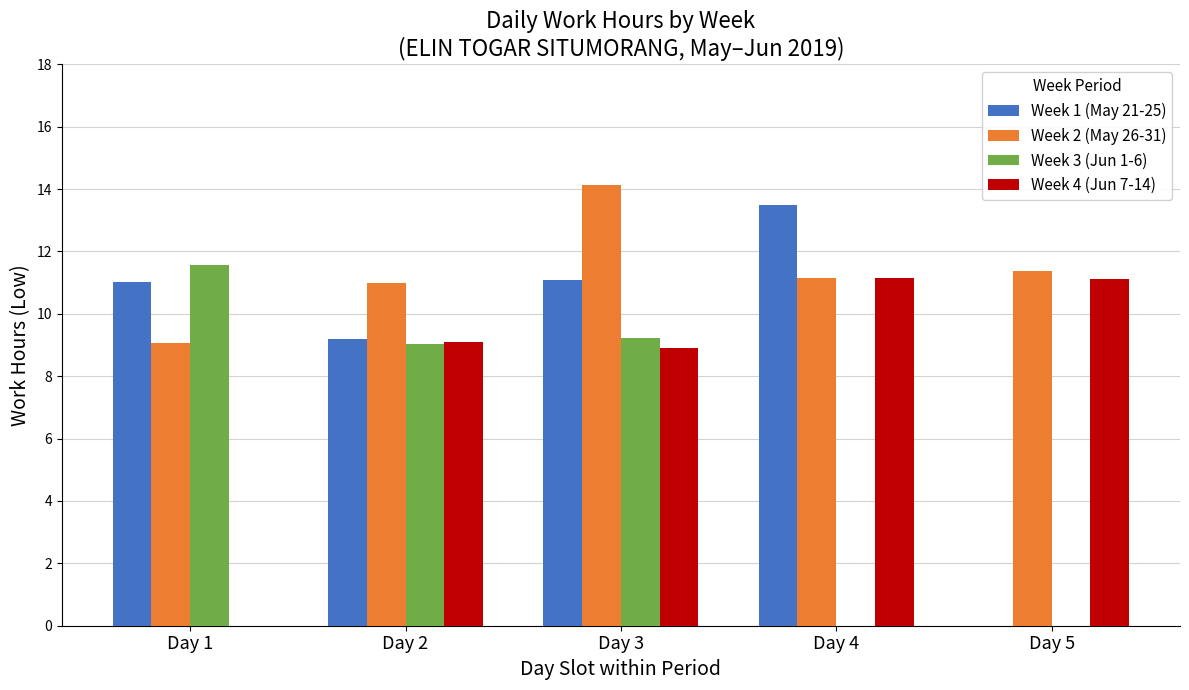

How many data points in Week 1 (May 21-25) are above 11?

3